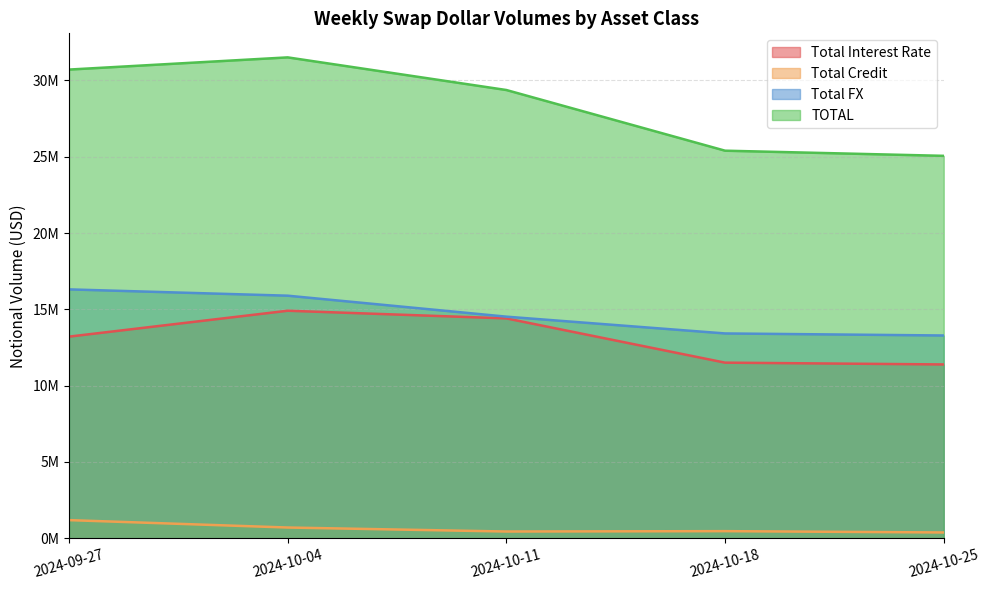

At which label is Total FX closest to 14799737?

2024-10-11